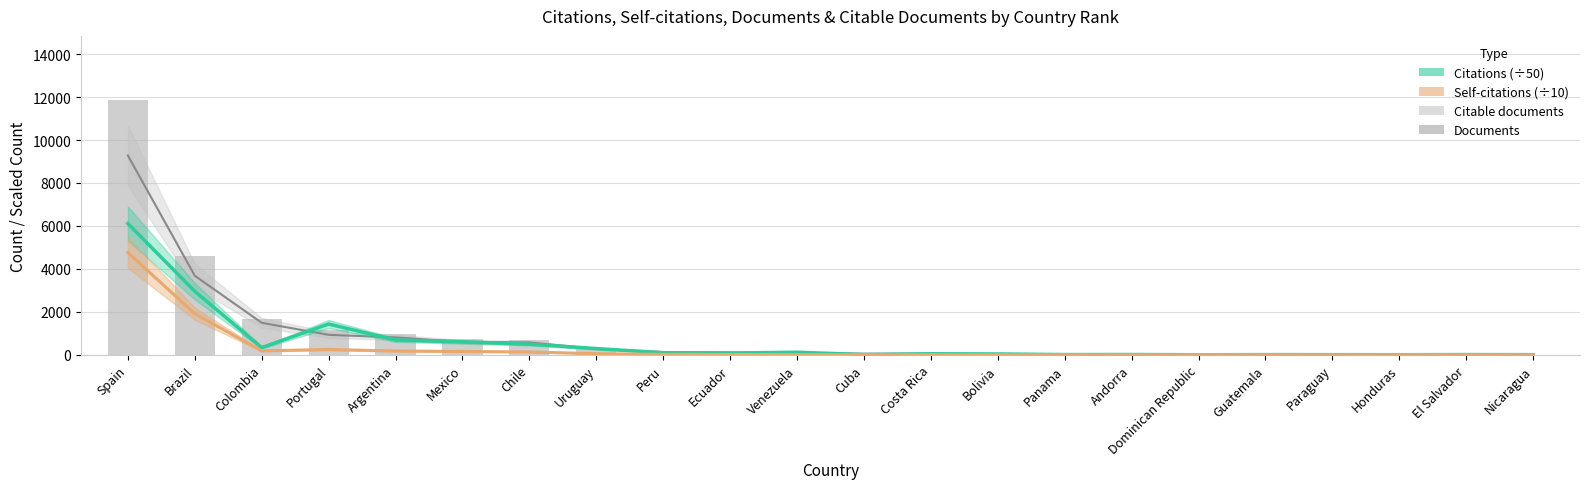

Which category has the lowest value across all series?

Nicaragua